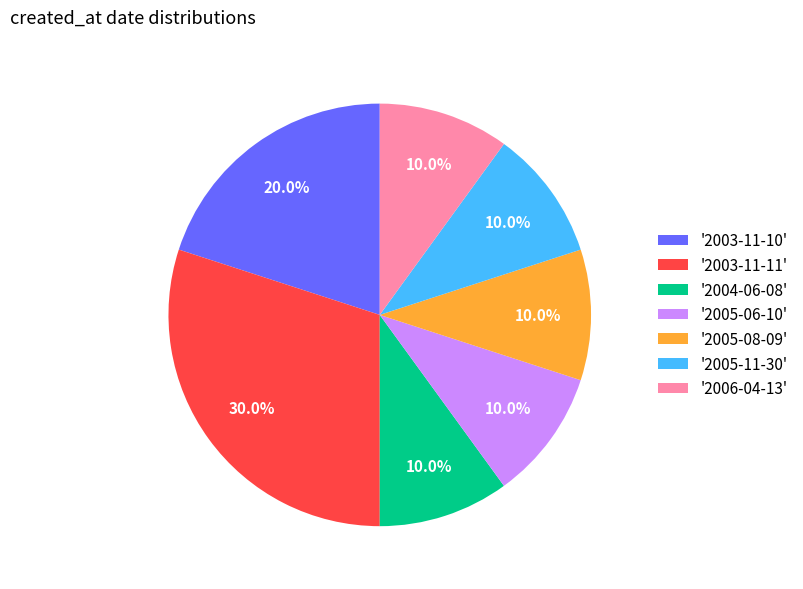

Which category has the biggest portion of the pie?

'2003-11-11'